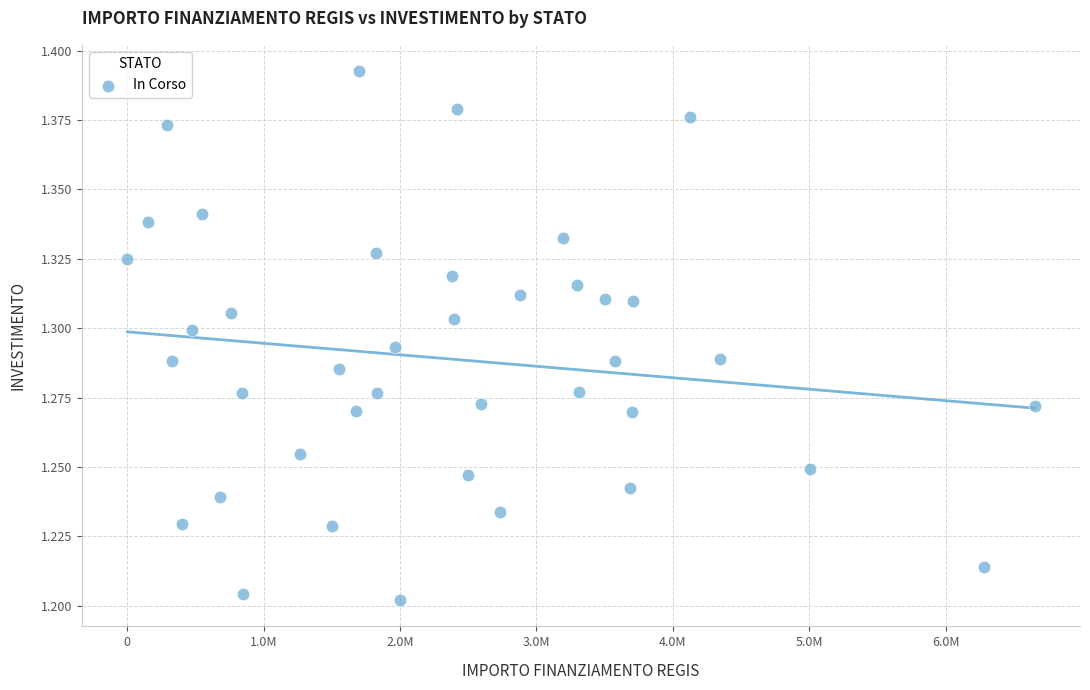

What is the range of X values (max minus min)?

6652669.0